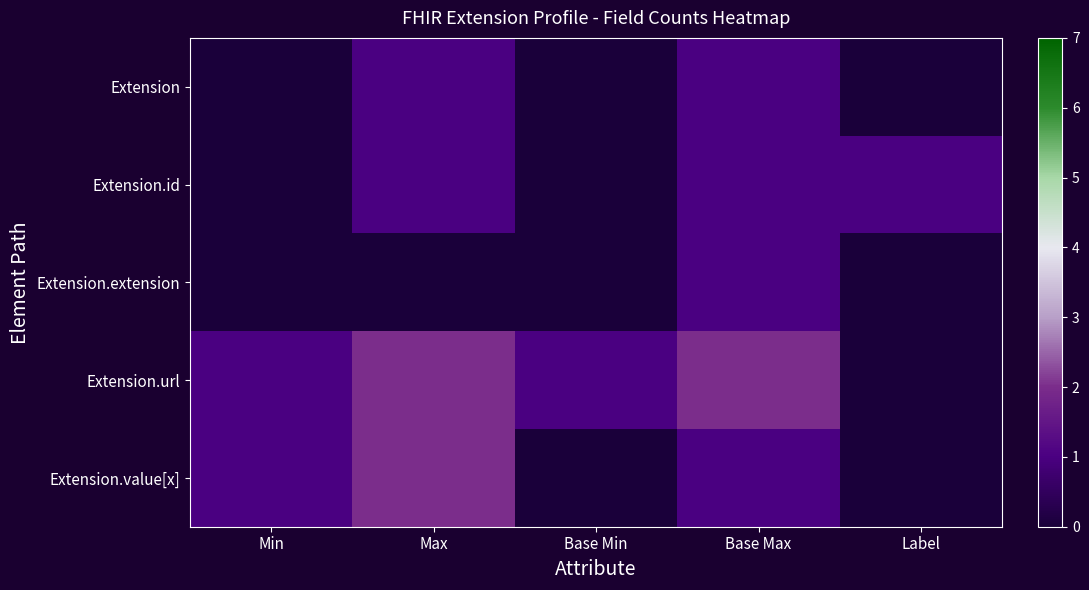

What is the total value across all series at Label?

1